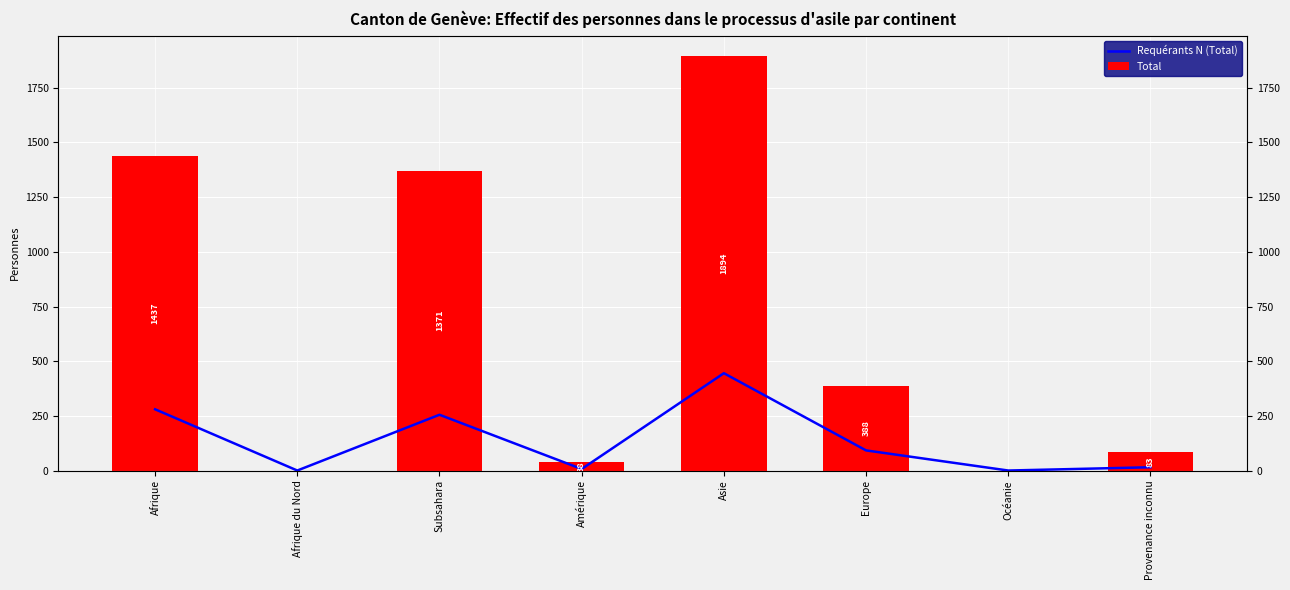

How many bars are there in total?

16